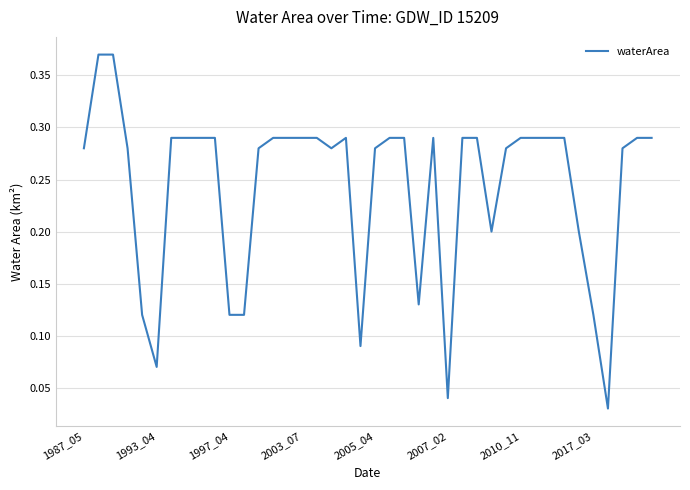

What is the average value?

0.2